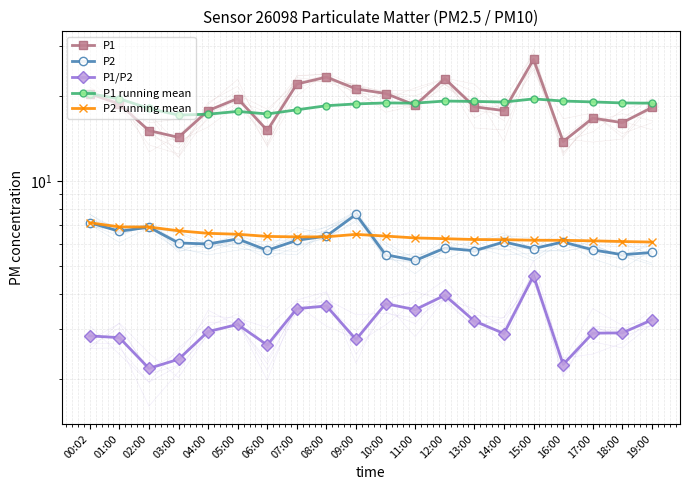

True or false: P1 and P2 cross at least once.

False